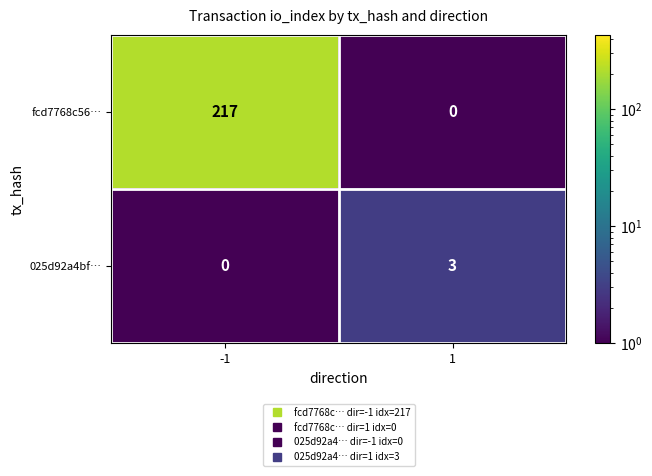

Reading left to right, what are all the values shown in this chart?

fcd7768c56…: -1=217	1=0
025d92a4bf…: -1=0	1=3